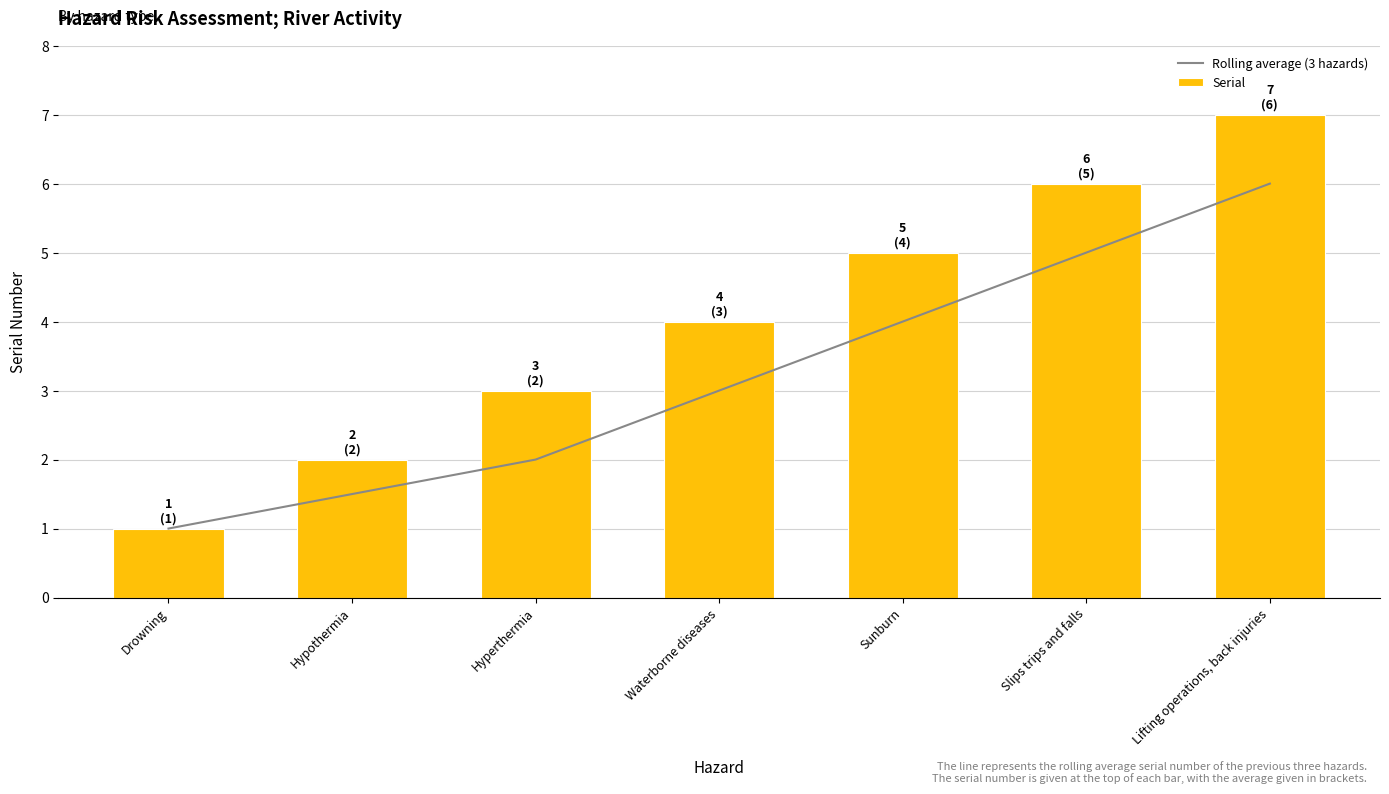

Which series has the largest total across all categories?

Serial